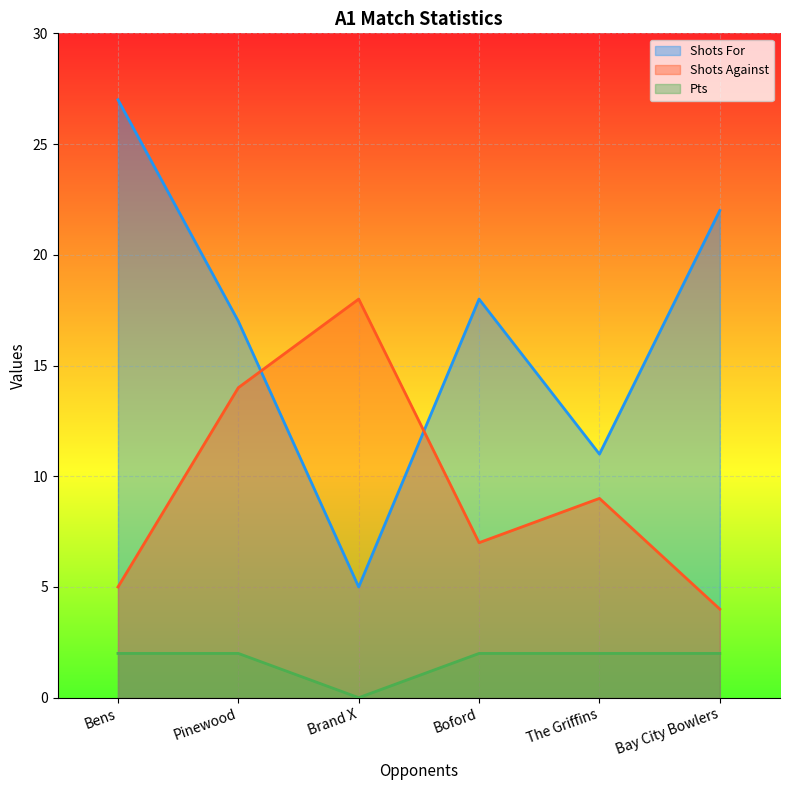

Between Bay City Bowlers and Boford, which is larger?

Bay City Bowlers